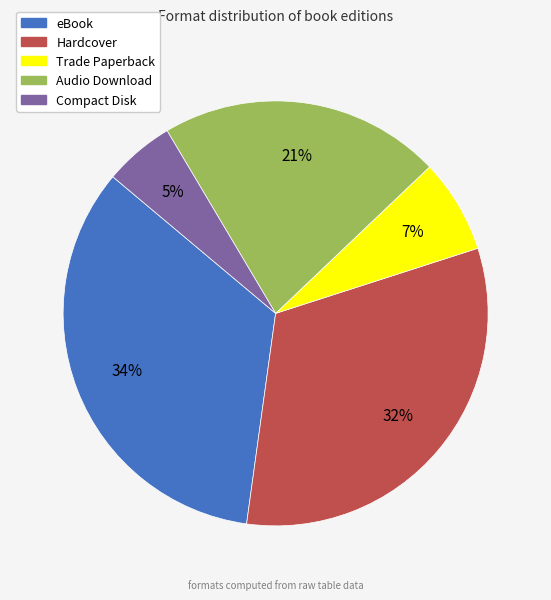

How many slices are in this pie chart?

5